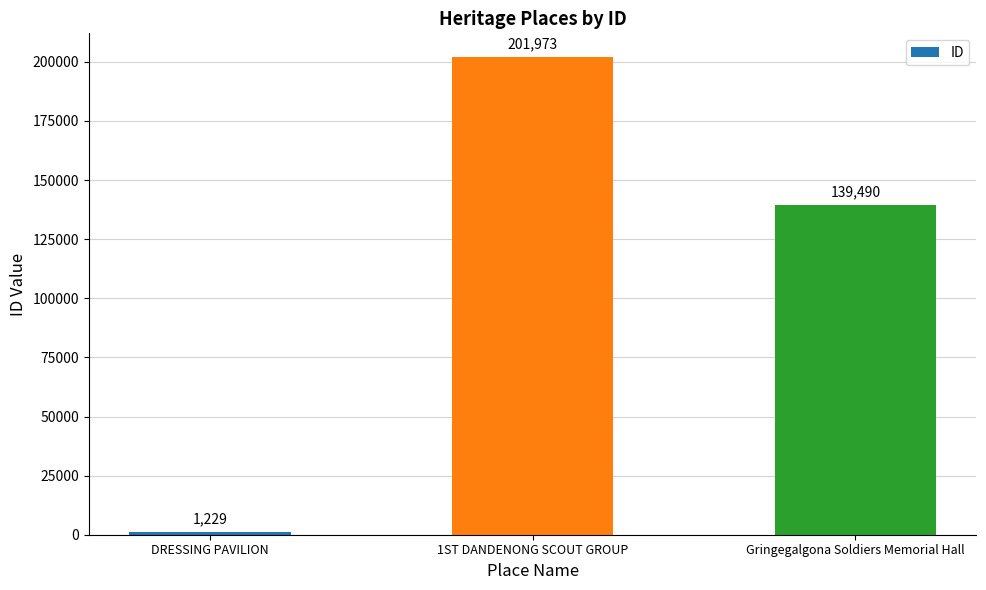

What is the label of the 3rd bar from the right?

DRESSING PAVILION